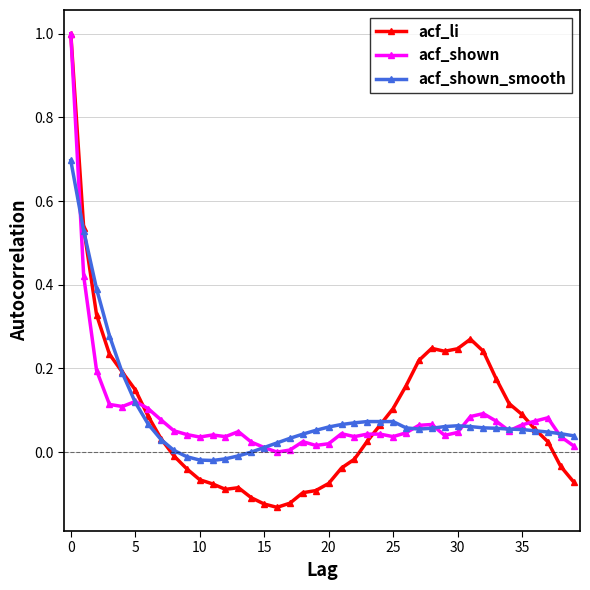

How many data points in acf_li are less than 0?

17